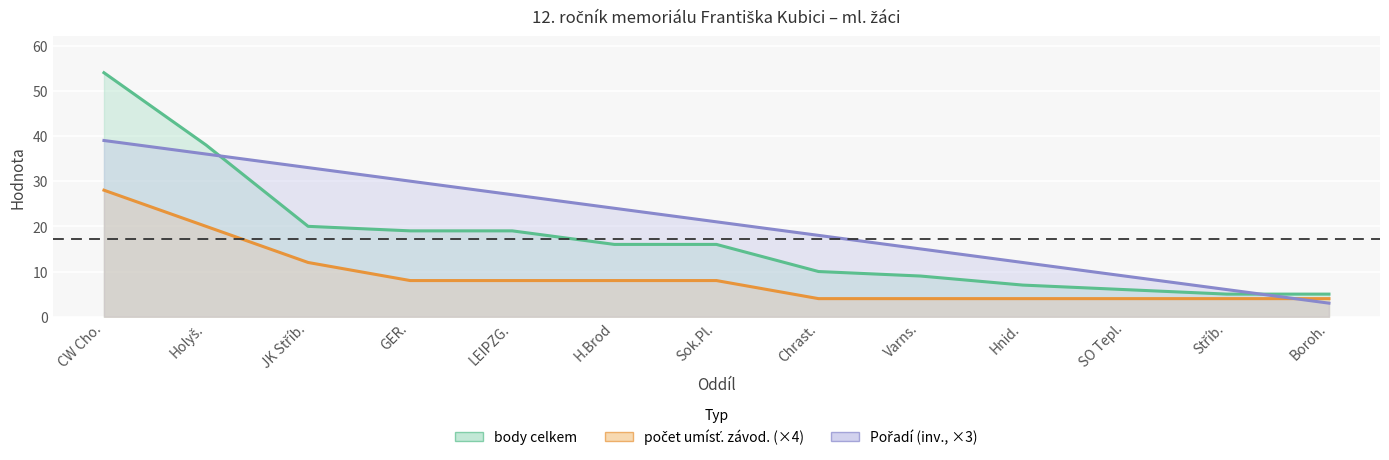

Rank the series at CW Cho. from highest to lowest value.

body celkem, Pořadí, počet umísť. závod.